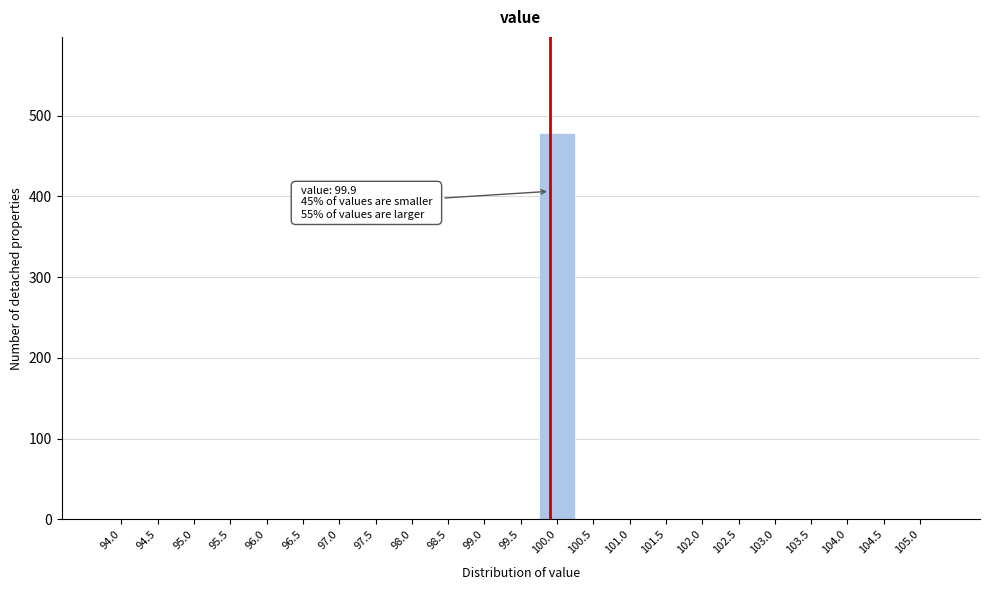

Which range on the x-axis has the tallest bar?

99.75 to 100.25